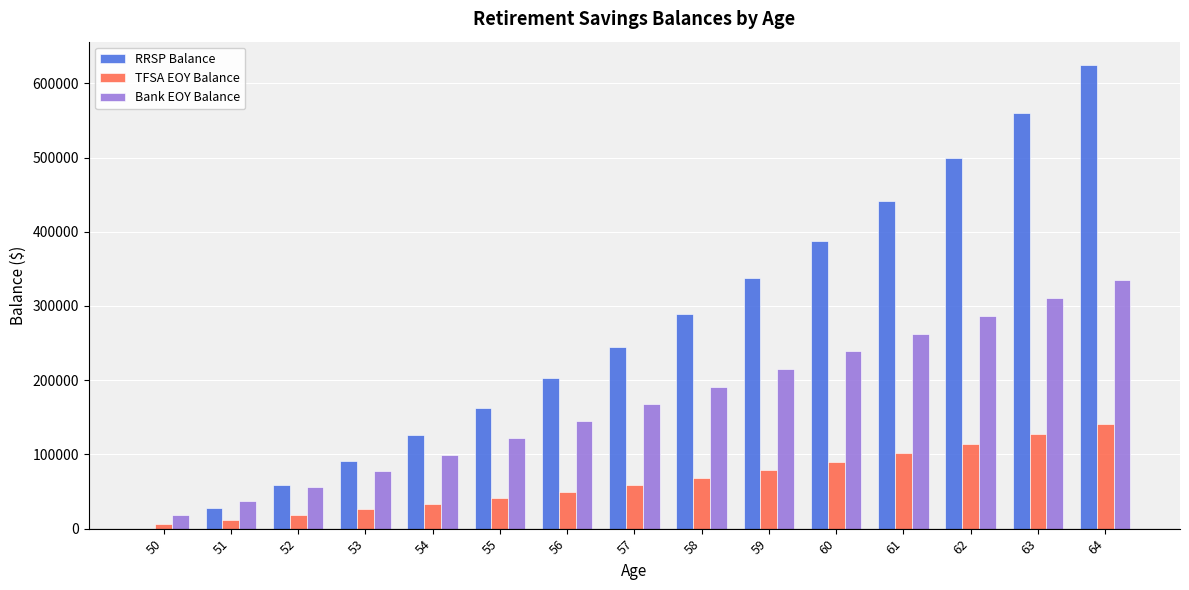

What is the greatest value displayed?

624933.7